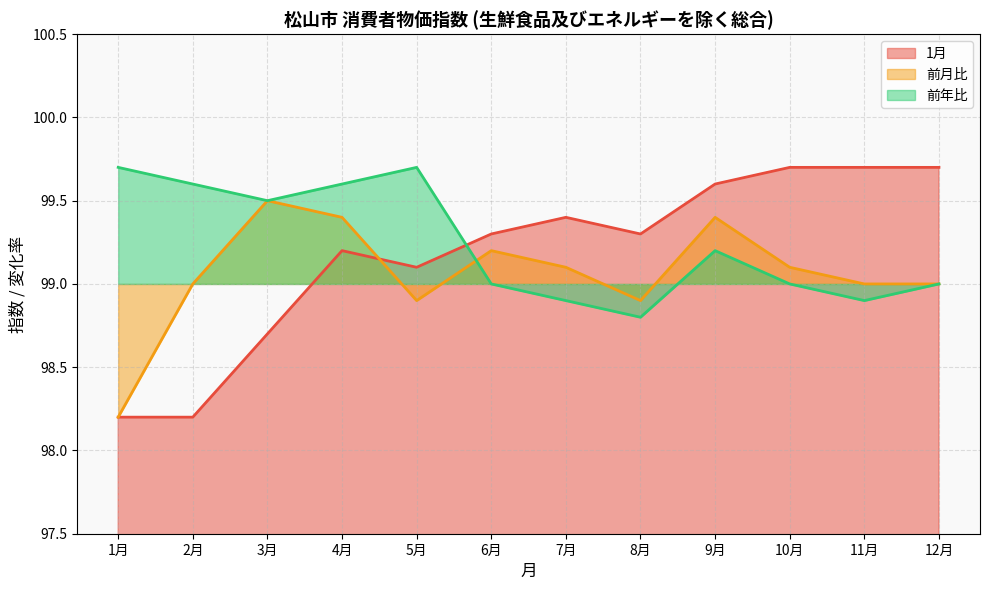

How many data points in 前年比 are less than 99?

3